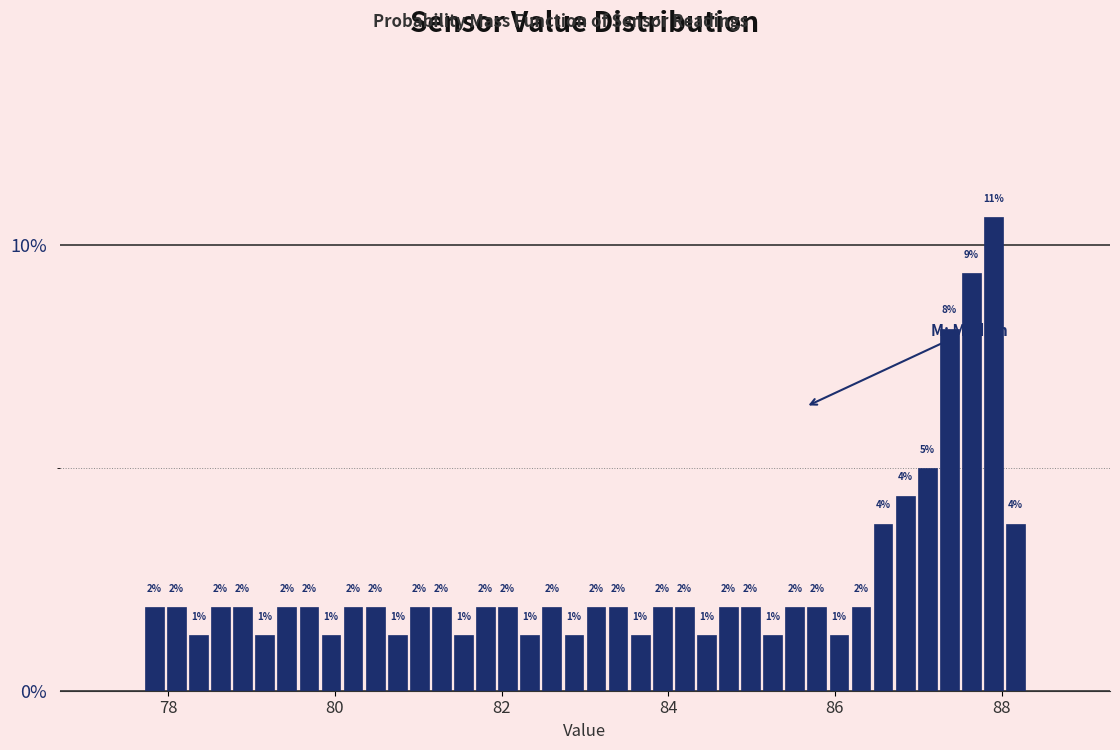

Read against the x-axis, roughly where is the centre of the tallest bar?

88.0